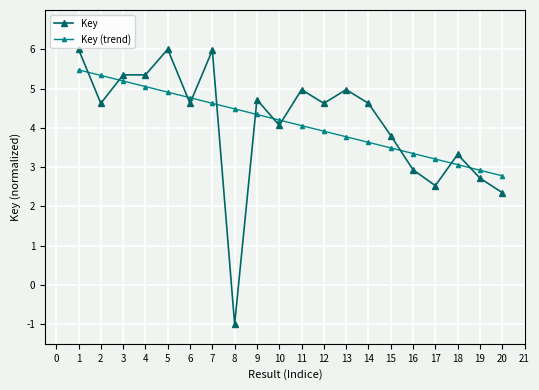

What is the spread (max minus min) of values at 2?

0.7